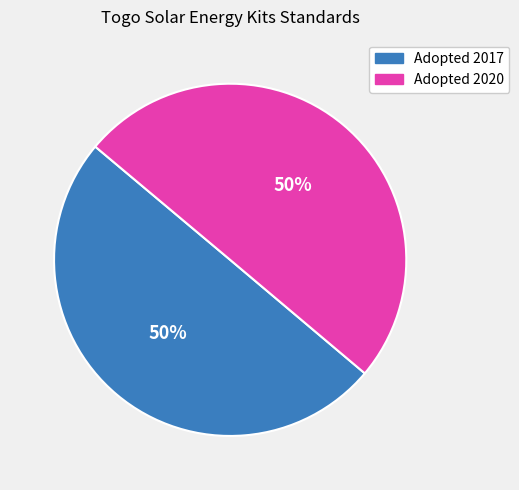

True or false: Adopted 2020 accounts for 50% of the total.

True